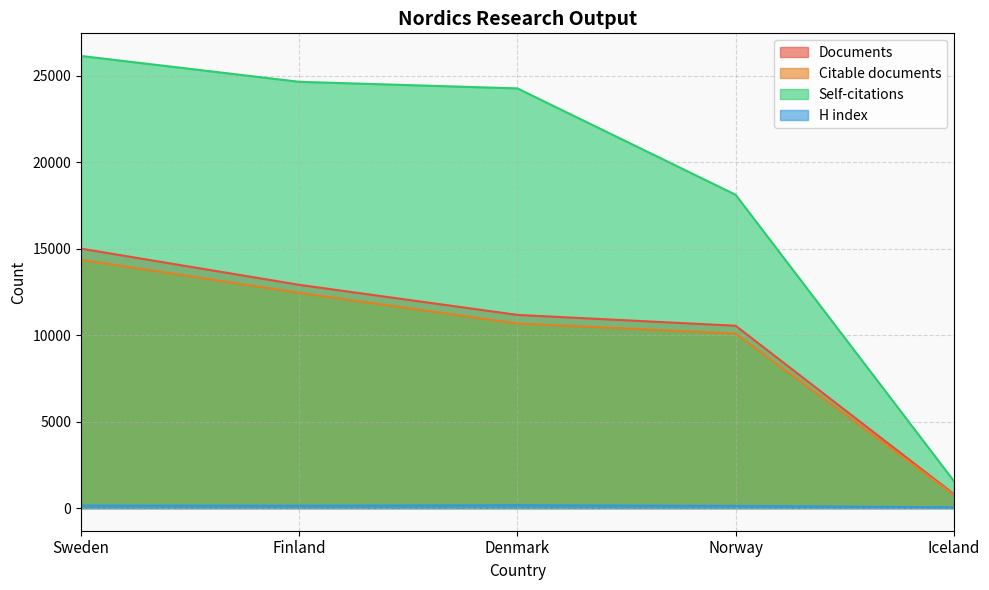

Reading right to left, list all the values displayed in this chart.

Documents: 815	10549	11176	12916	15010
Citable documents: 774	10097	10677	12451	14364
Citations: 1573	18125	24278	24659	26155
H index: 46	130	168	140	150